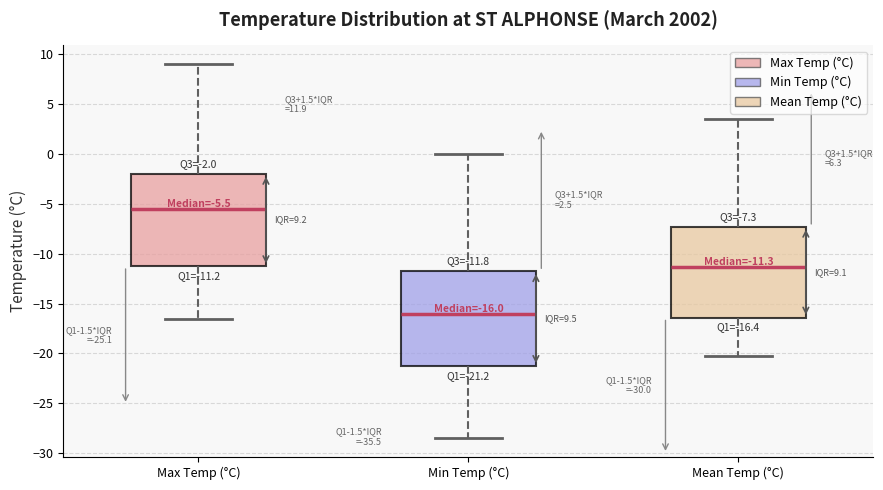

Which box has the highest median line?

Max Temp (°C)